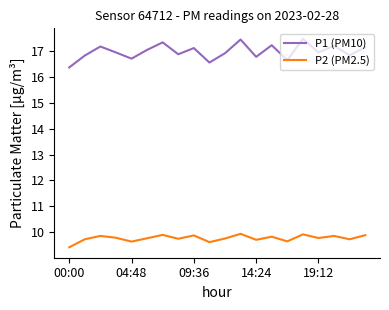

Which series has the widest spread of values?

P1 (PM10)